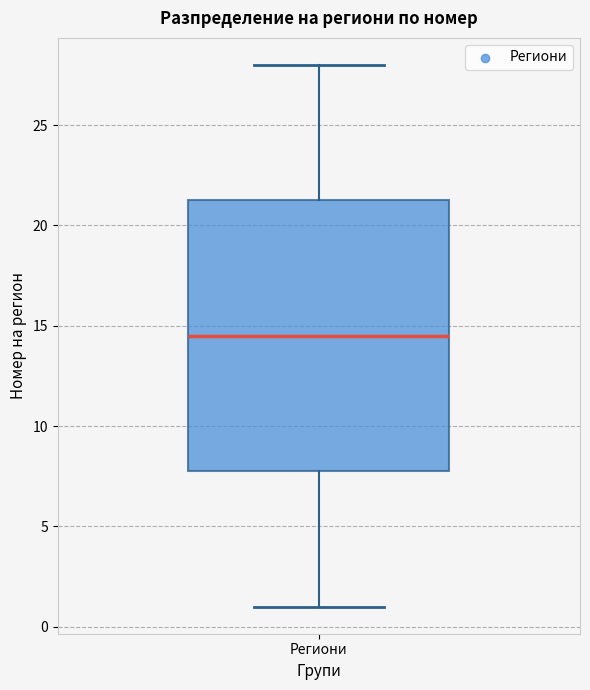

Transcribe this box plot: give where the median line is, the range the box spans, and where the two whiskers end, as read against the y-axis. The values are not printed on the chart, so give them approximately, as read against the axis.

median 14.5, box 8.0 to 21.5, whiskers 1.0 to 28.0